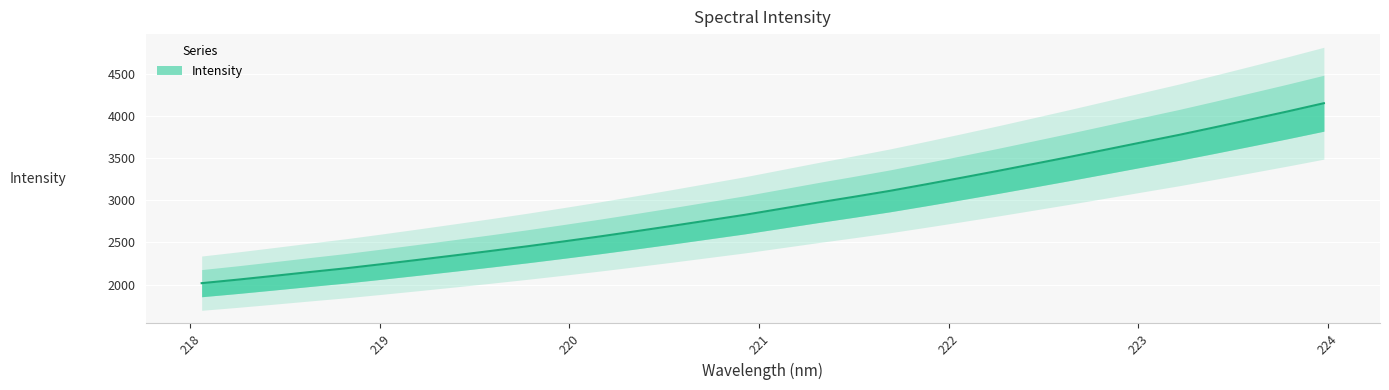

List the labels in order of value, smallest first.

218.0596, 218.2508, 218.442, 218.6332, 218.8244, 219.0156, 219.2067, 219.3979, 219.589, 219.7801, 219.9712, 220.1623, 220.3533, 220.5444, 220.7354, 220.9264, 221.1174, 221.3083, 221.4993, 221.6902, 221.8812, 222.0721, 222.263, 222.4538, 222.6447, 222.8355, 223.0264, 223.2172, 223.408, 223.5987, 223.7895, 223.9802